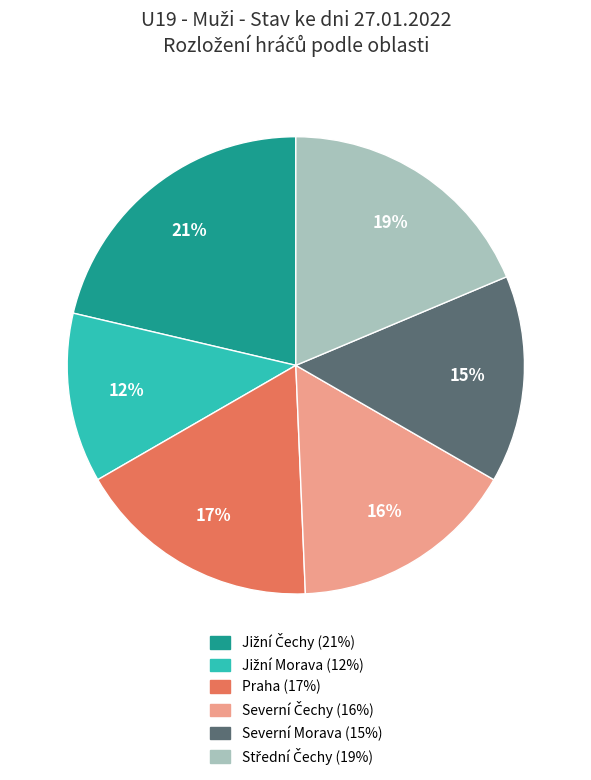

How many segments does this pie chart have?

6